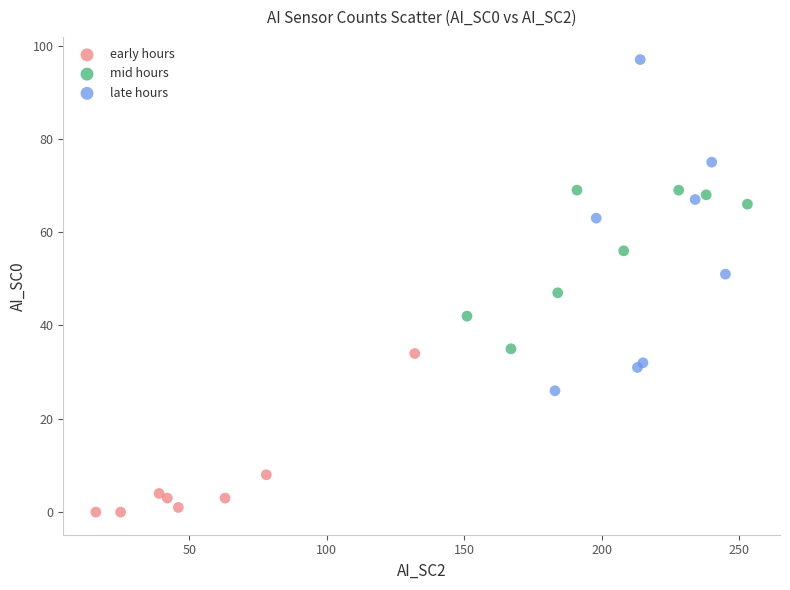

Which series reaches the maximum Y coordinate?

late hours